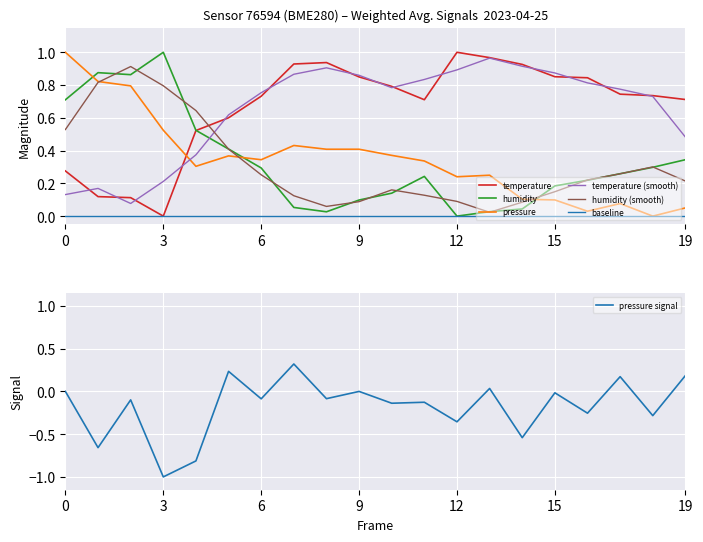

Is it true that baseline equals 0.0 at 9?

True